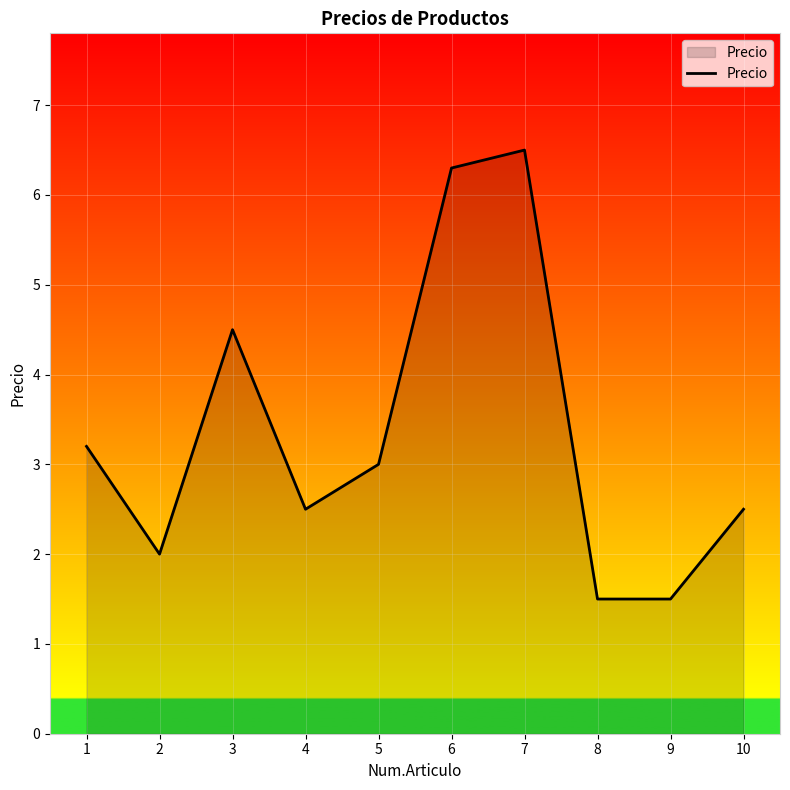

At which category does the data reach its first local peak?

3